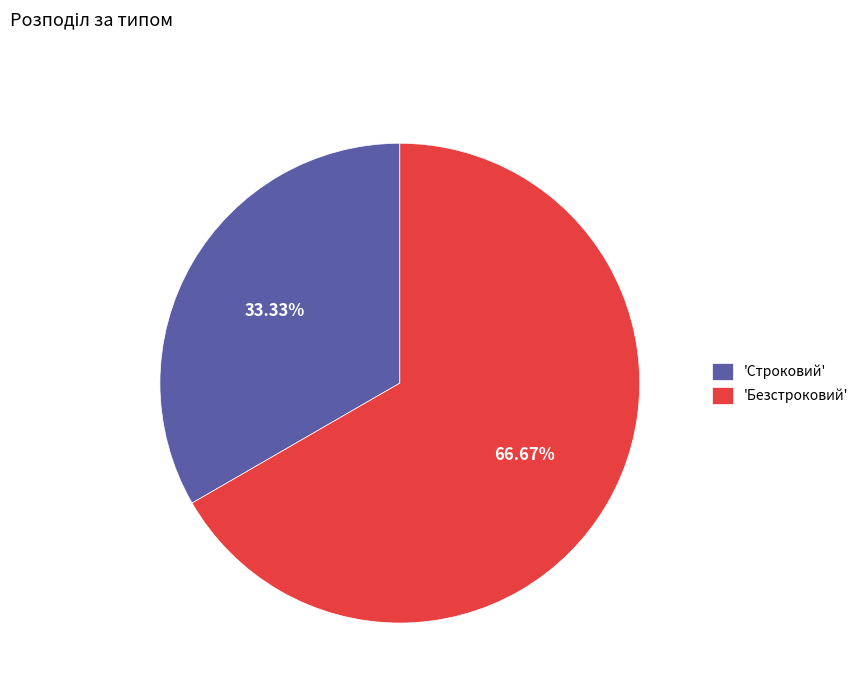

Is there a majority slice in this chart?

Yes